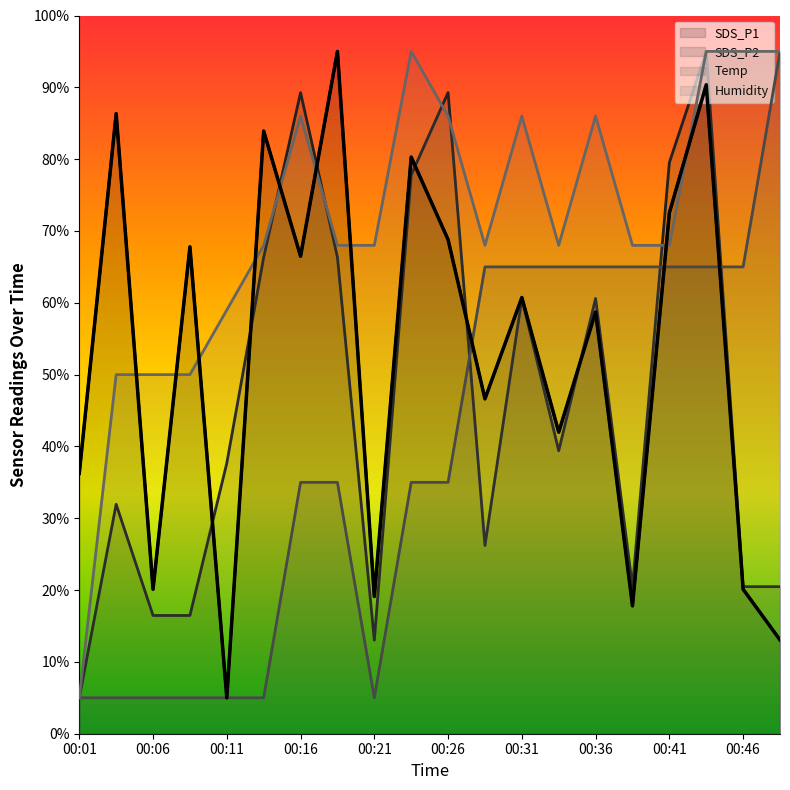

What is the spread (max minus min) of values at 00:31?

25.4